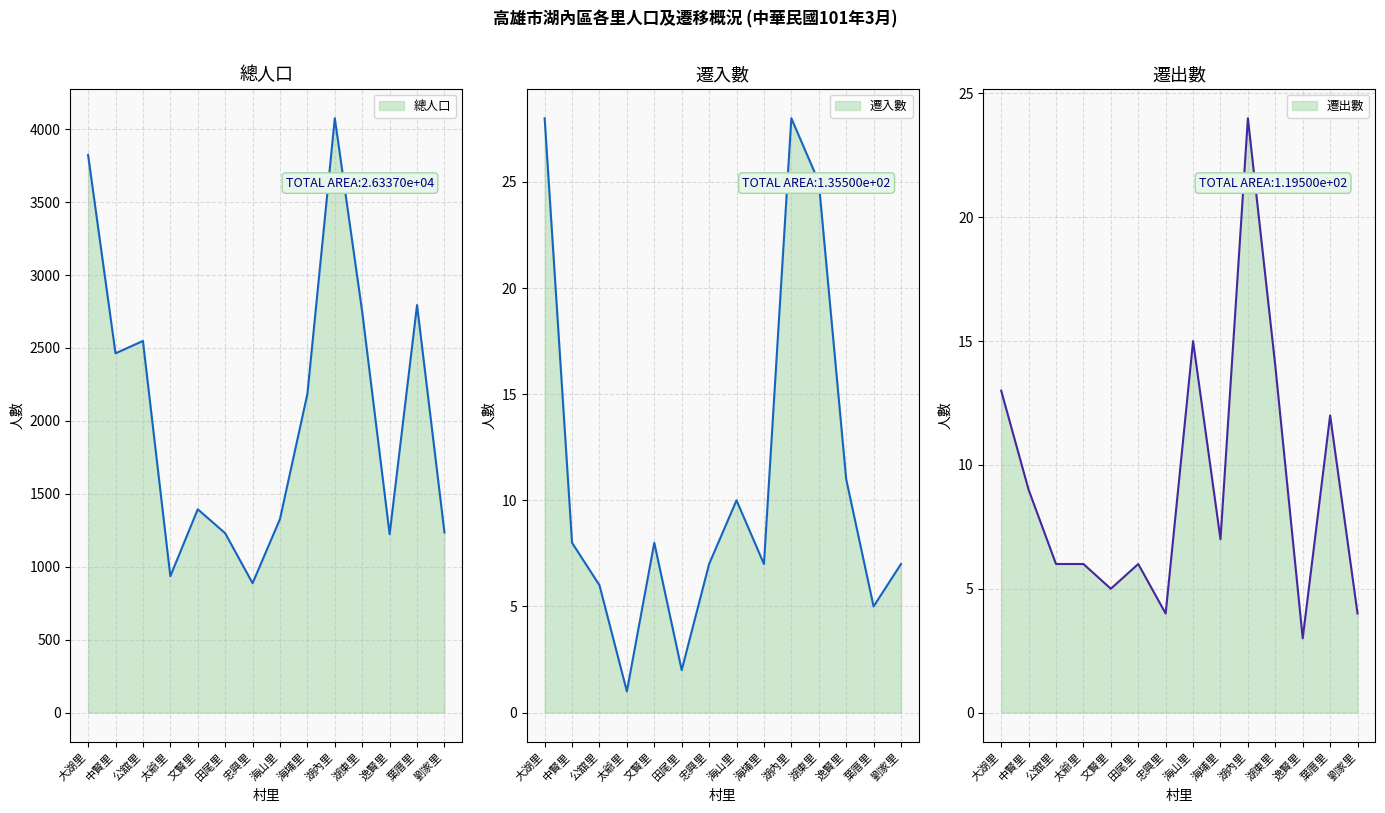

True or false: 總人口 and 遷出數 intersect in this chart.

False